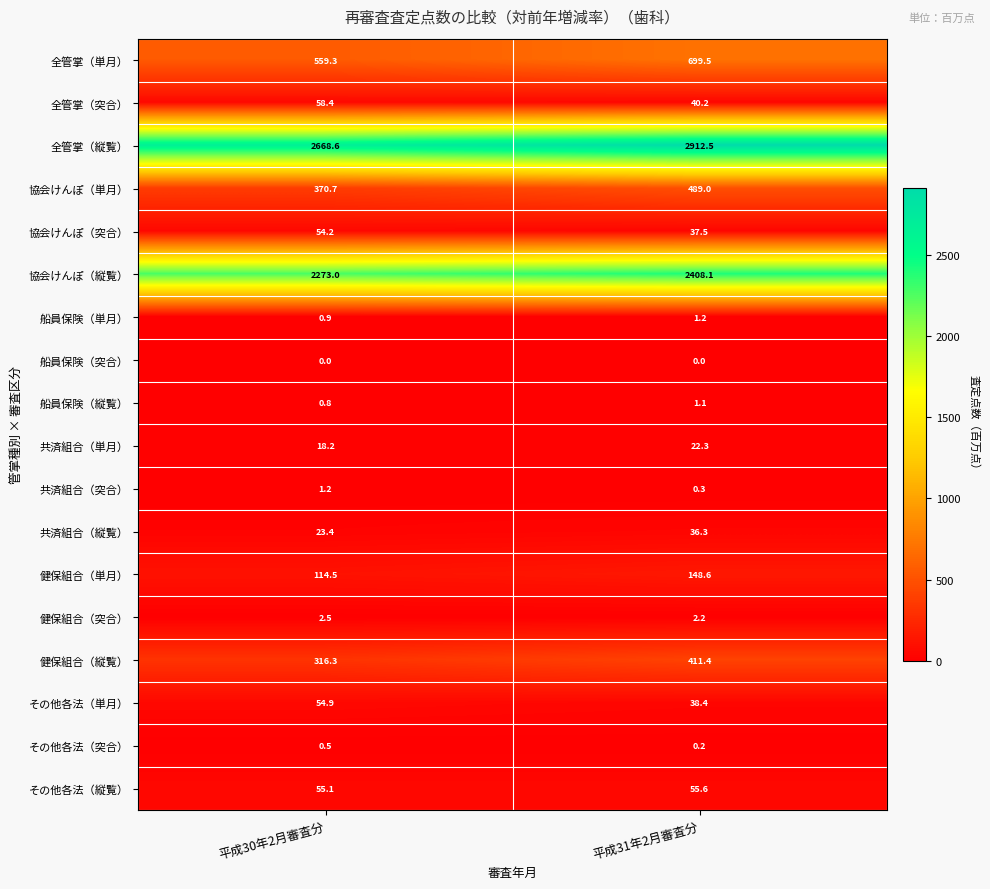

What is the difference between the highest and lowest values at 平成31年2月審査分?

2912.5